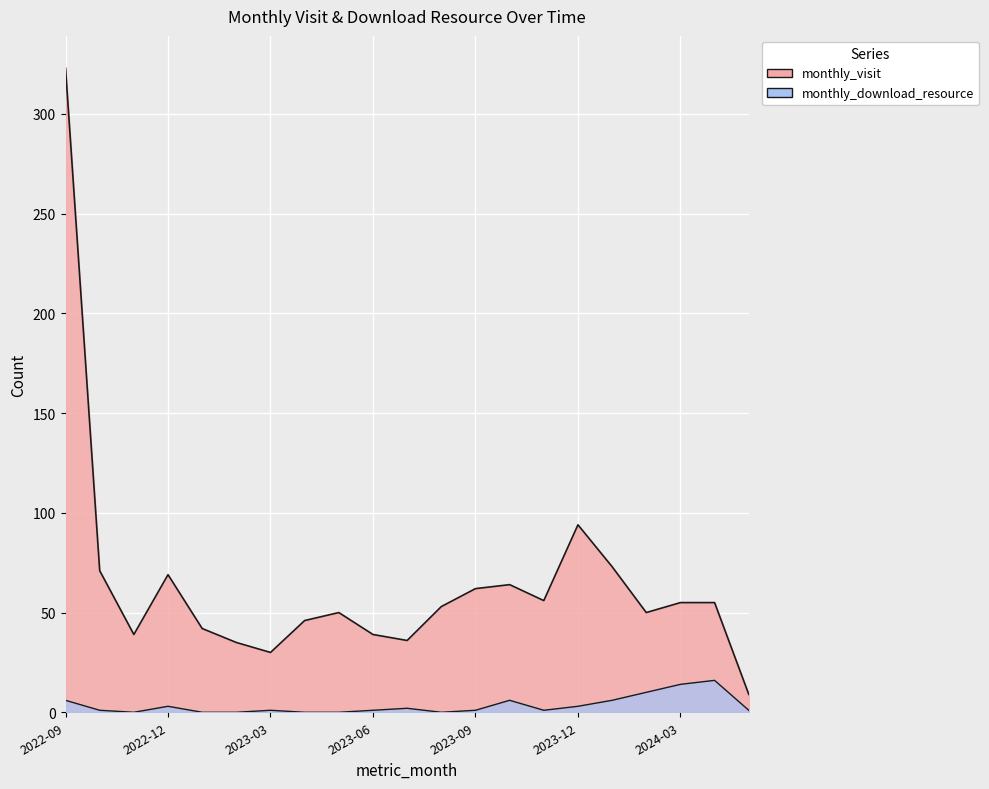

How many distinct data groups are displayed?

2